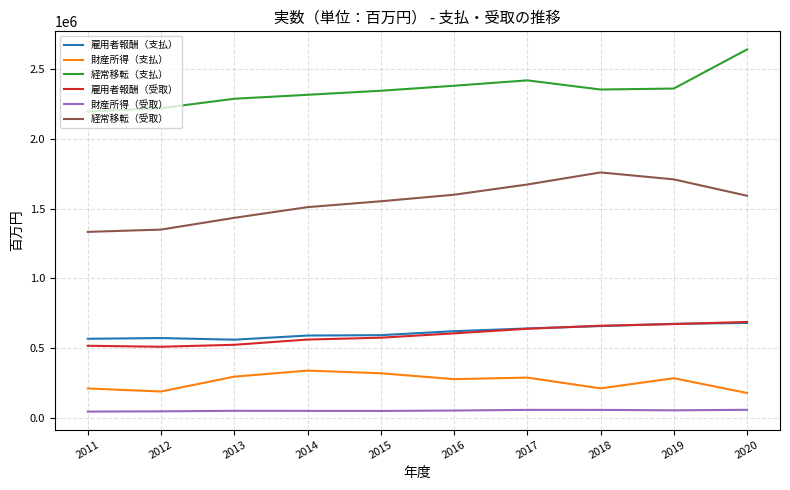

Between 2012 and 2019, which series saw the biggest shift?

経常移転（受取）